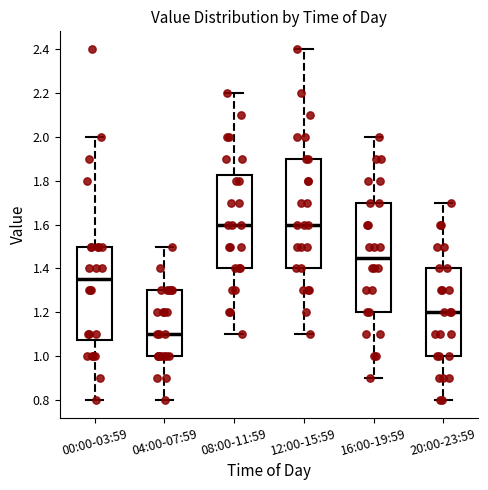

Reading left to right, read every box against the y-axis: the position of its median line, the range the box covers, and the ends of its whiskers. The values are not printed on the chart, so give them approximately, as read against the axis.

00:00-03:59: median 1.36, box 1.08 to 1.50, whiskers 0.80 to 2.00
04:00-07:59: median 1.10, box 1.00 to 1.30, whiskers 0.80 to 1.50
08:00-11:59: median 1.60, box 1.40 to 1.82, whiskers 1.10 to 2.20
12:00-15:59: median 1.60, box 1.40 to 1.90, whiskers 1.10 to 2.40
16:00-19:59: median 1.46, box 1.20 to 1.70, whiskers 0.90 to 2.00
20:00-23:59: median 1.20, box 1.00 to 1.40, whiskers 0.80 to 1.70